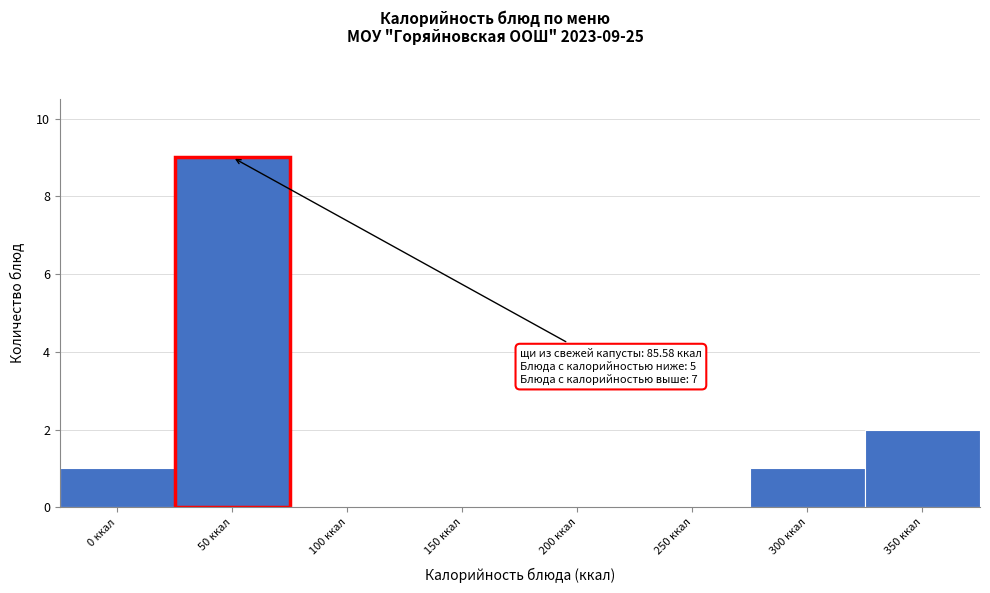

Reading left to right, transcribe all the data shown in this chart.

0 ккал=1	50 ккал=9	100 ккал=0	150 ккал=0	200 ккал=0	250 ккал=0	300 ккал=1	350 ккал=2